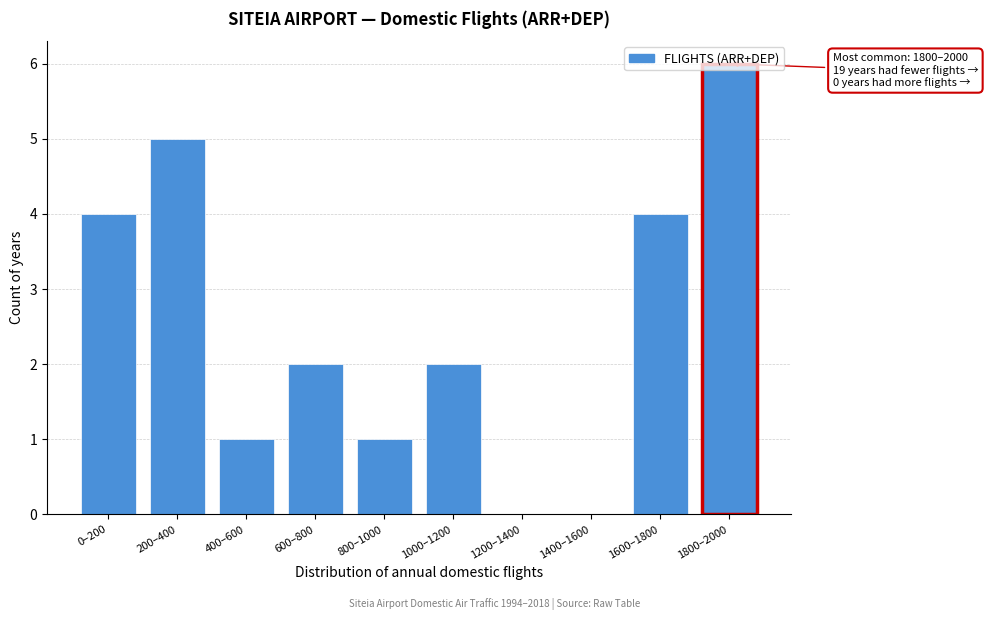

What is the sum of the values at 1800–2000 and 1600–1800?

10